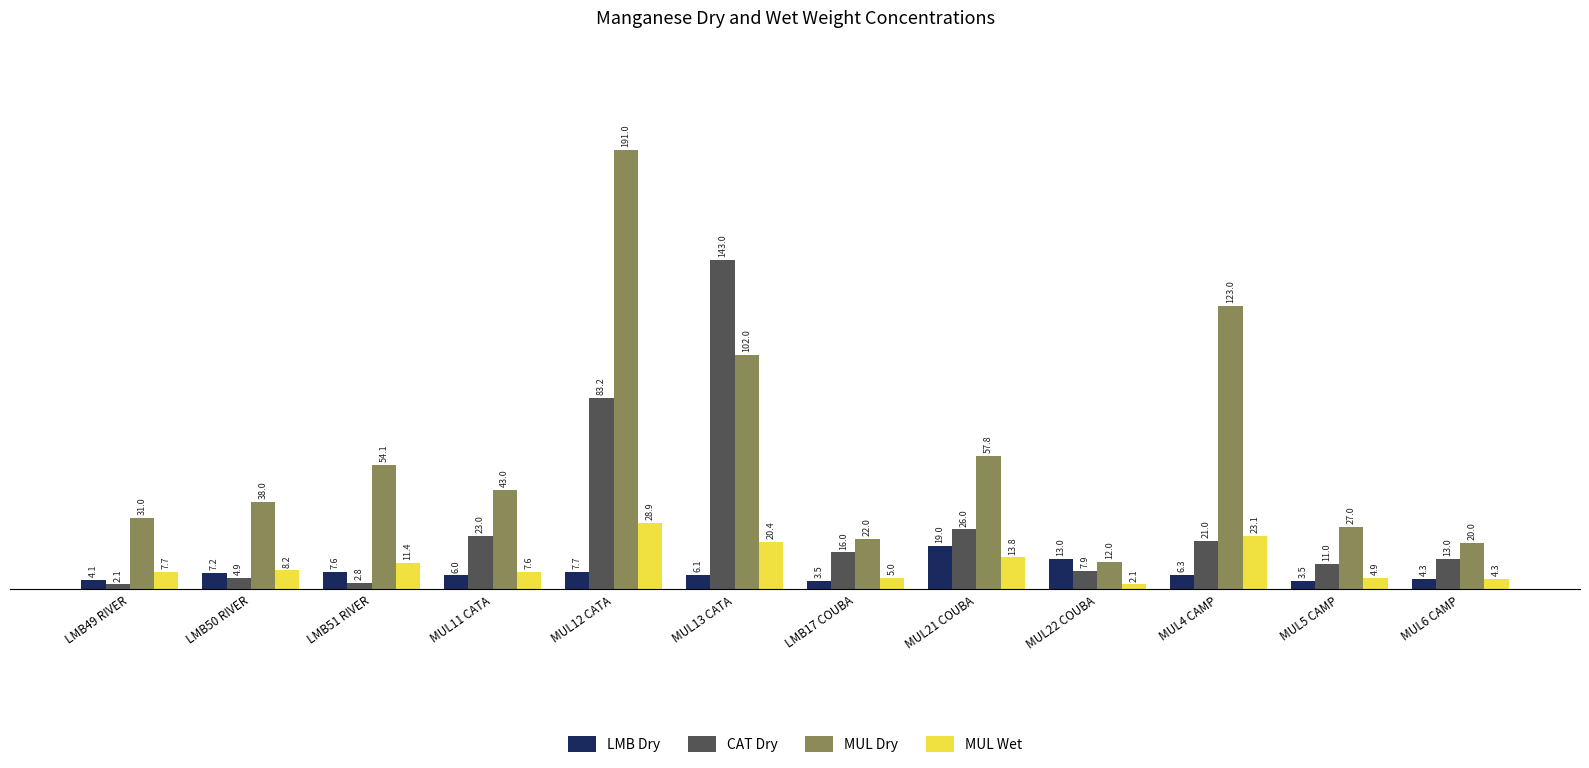

List the labels in order of CAT Dry value, largest first.

MUL13 CATA, MUL12 CATA, MUL21 COUBA, MUL11 CATA, MUL4 CAMP, LMB17 COUBA, MUL6 CAMP, MUL5 CAMP, MUL22 COUBA, LMB50 RIVER, LMB51 RIVER, LMB49 RIVER